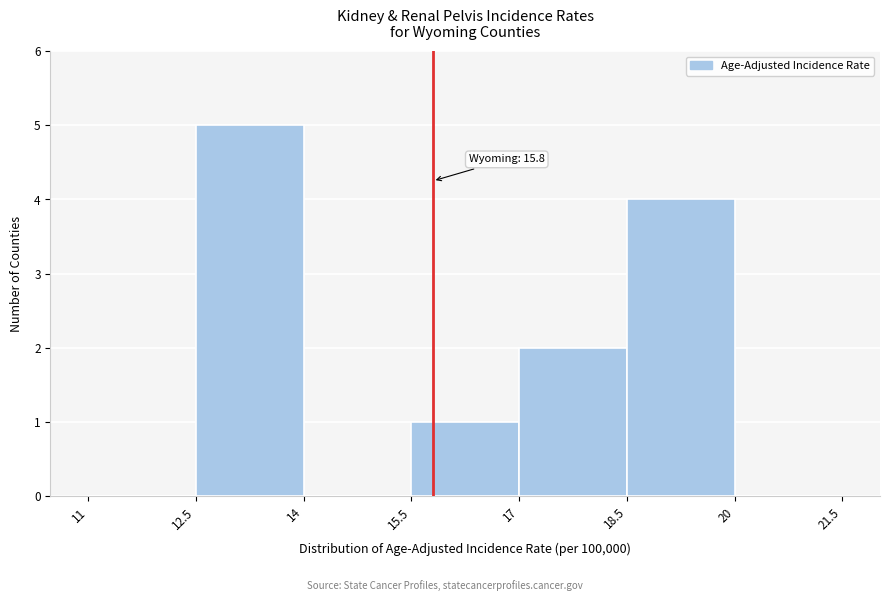

Which range on the x-axis has the tallest bar?

12.5 to 14